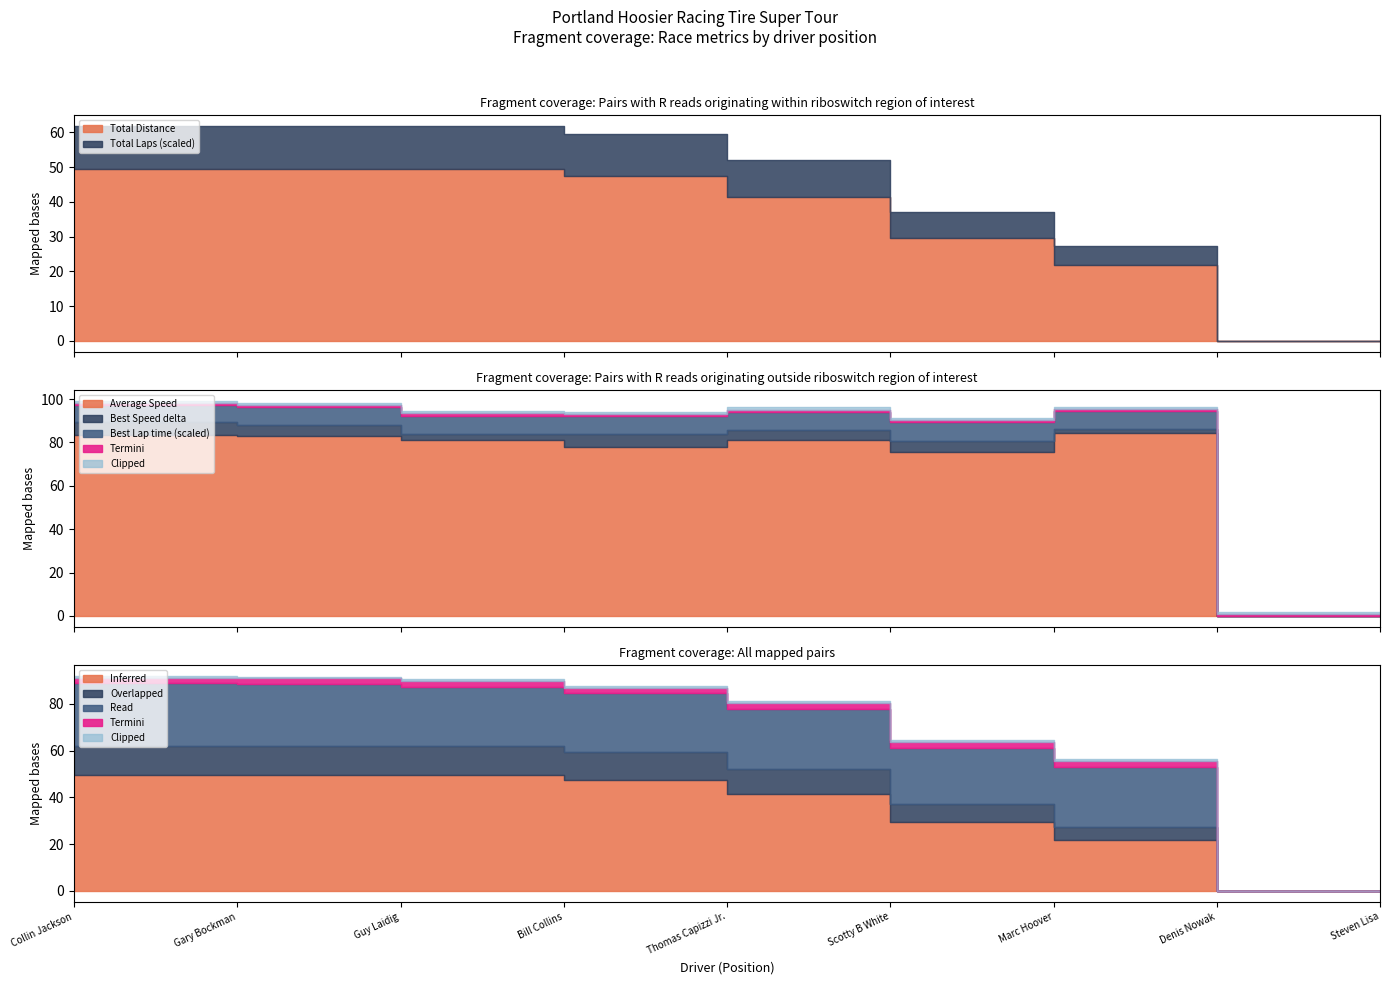

What is the maximum value for Average Speed?

84.5